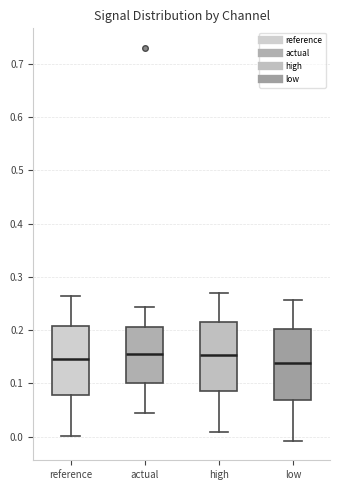

Reading left to right, transcribe this box plot: for each box, give where its median line is, the range the box spans, and where its two whiskers end, as read against the y-axis. The values are not printed on the chart, so give them approximately, as read against the axis.

reference: median 0.15, box 0.08 to 0.21, whiskers 0.00 to 0.26
actual: median 0.15, box 0.10 to 0.21, whiskers 0.05 to 0.24
high: median 0.15, box 0.09 to 0.21, whiskers 0.01 to 0.27
low: median 0.14, box 0.07 to 0.20, whiskers -0.01 to 0.26